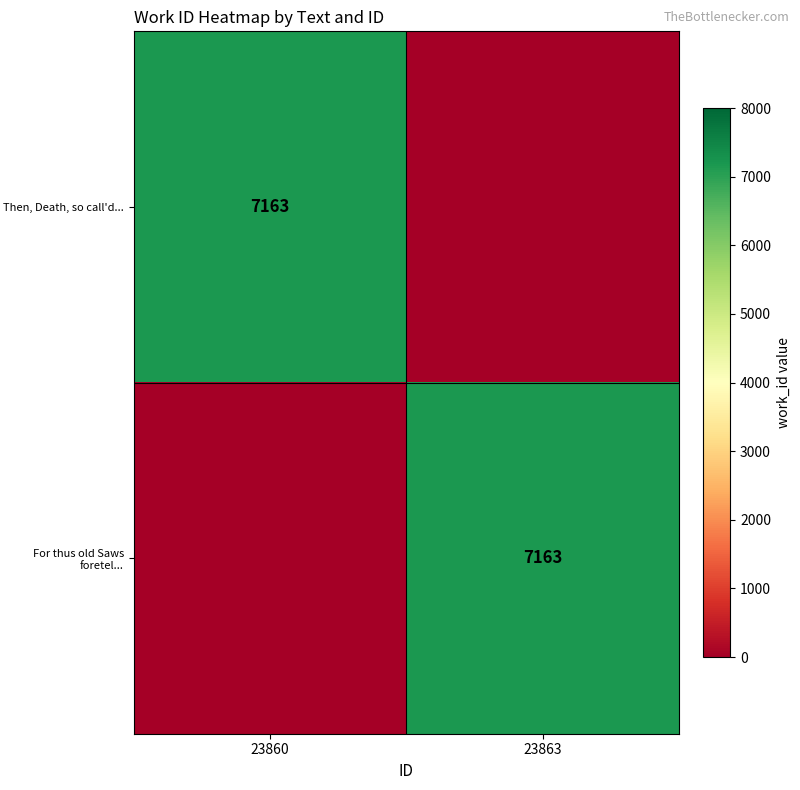

Which category has the lowest value across all series?

23863